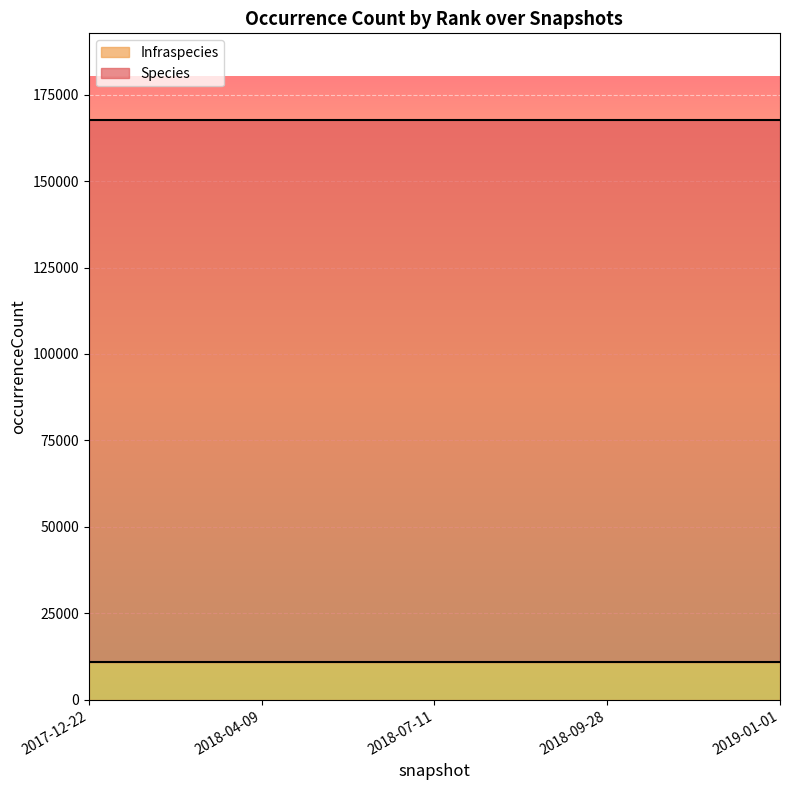

The Infraspecies series shows 10809 at 2018-04-09. True or false?

True